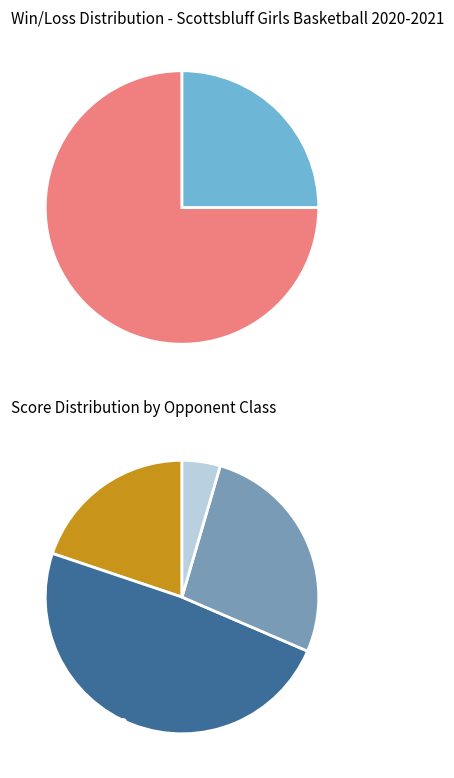

Rank the categories by value from lowest to highest.

L, W